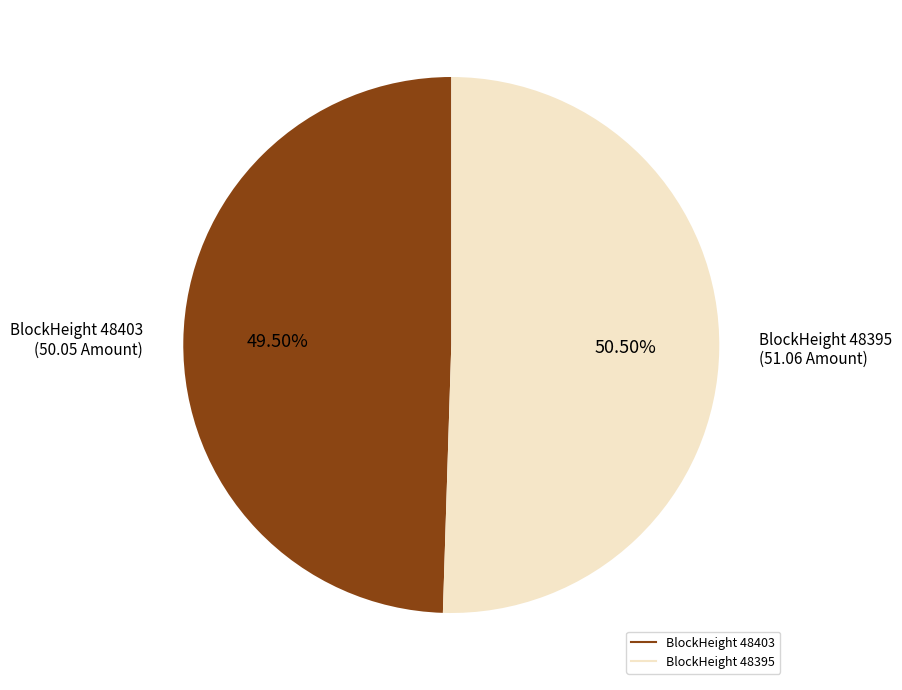

Does any single category account for the majority?

Yes